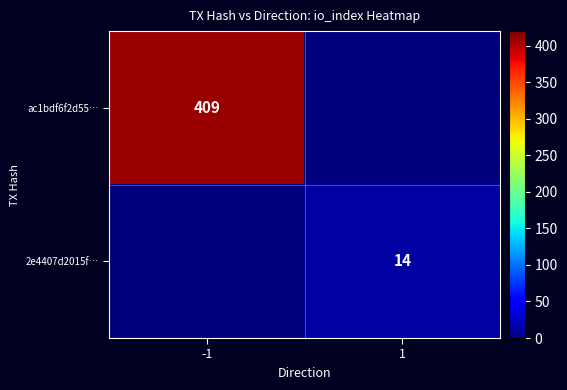

True or false: ac1bdf6f2d55… has a value of 409 at -1.

True